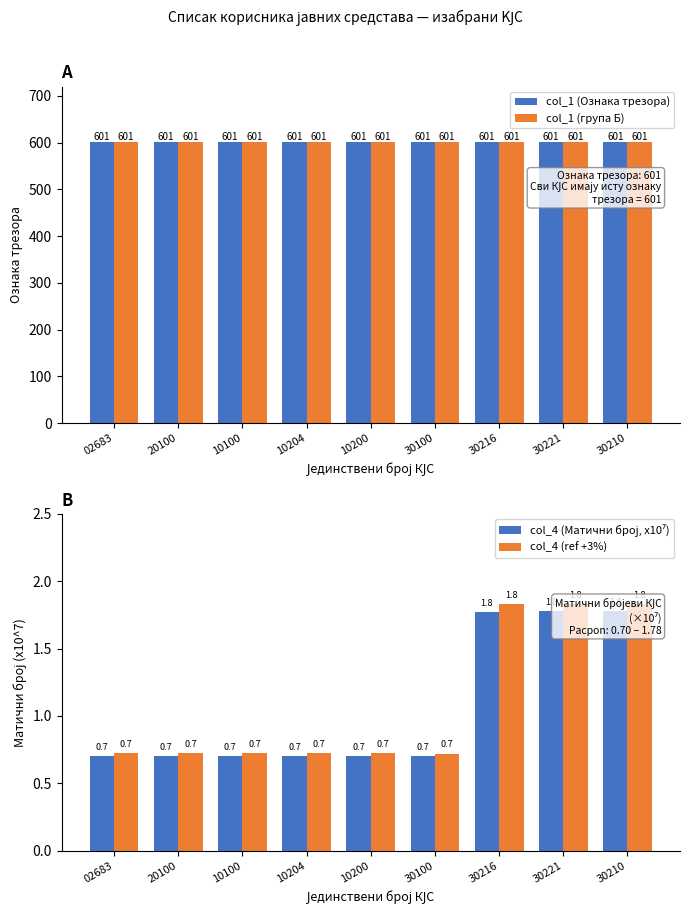

What is the average value of the col_1 (група Б) series?

601.0